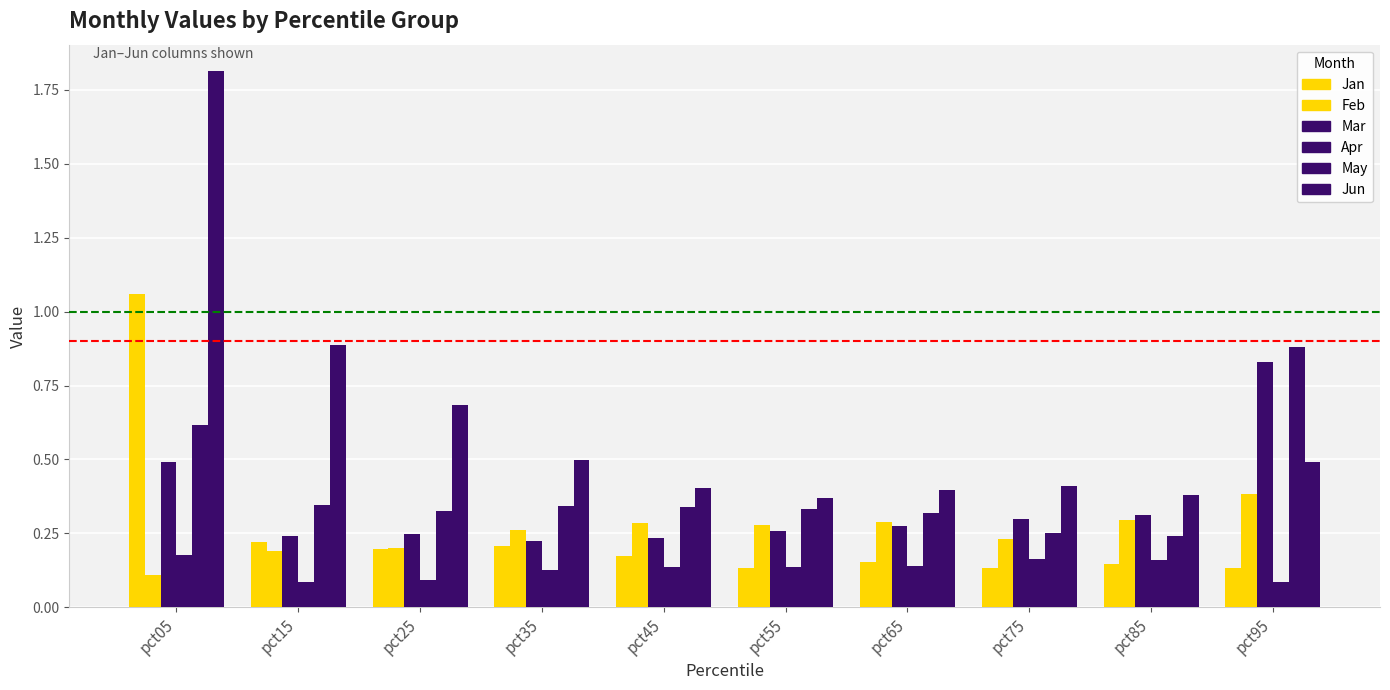

The value of Feb at pct65 is 0.4. True or false?

False